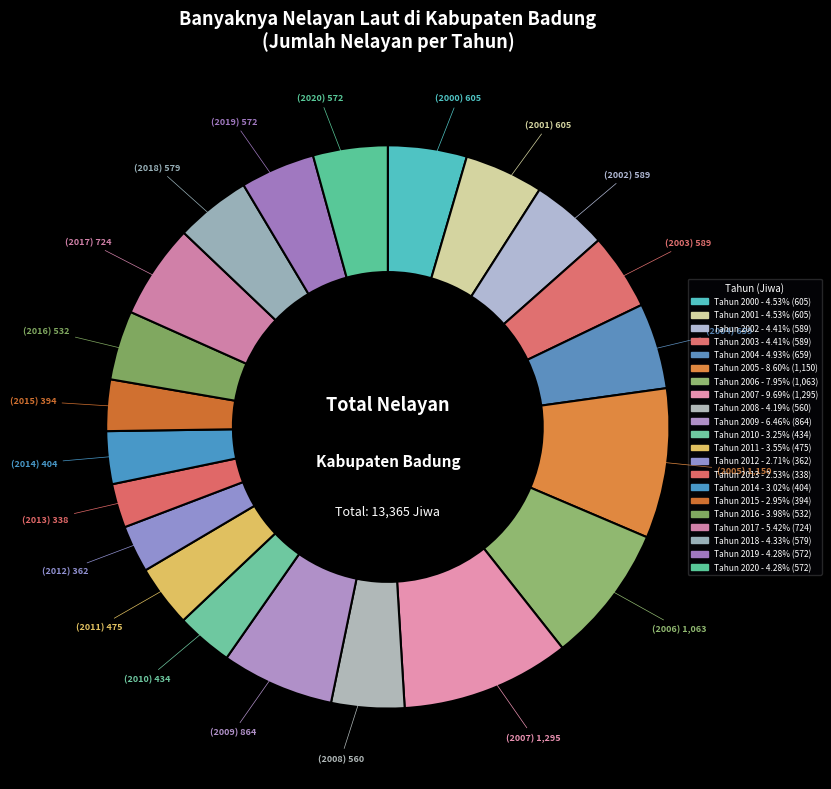

What percentage is the Tahun 2017 slice, to the nearest percent?

5%